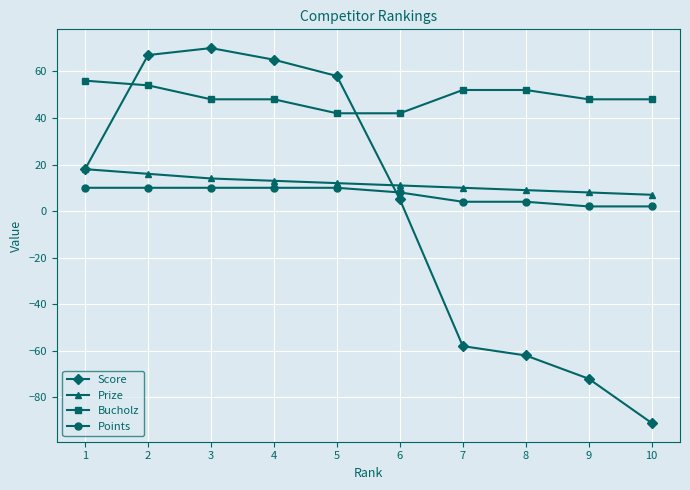

Reading left to right, list all the values displayed in this chart.

Score: 18	67	70	65	58	5	-58	-62	-72	-91
Prize: 18	16	14	13	12	11	10	9	8	7
Bucholz: 56	54	48	48	42	42	52	52	48	48
Points: 10	10	10	10	10	8	4	4	2	2